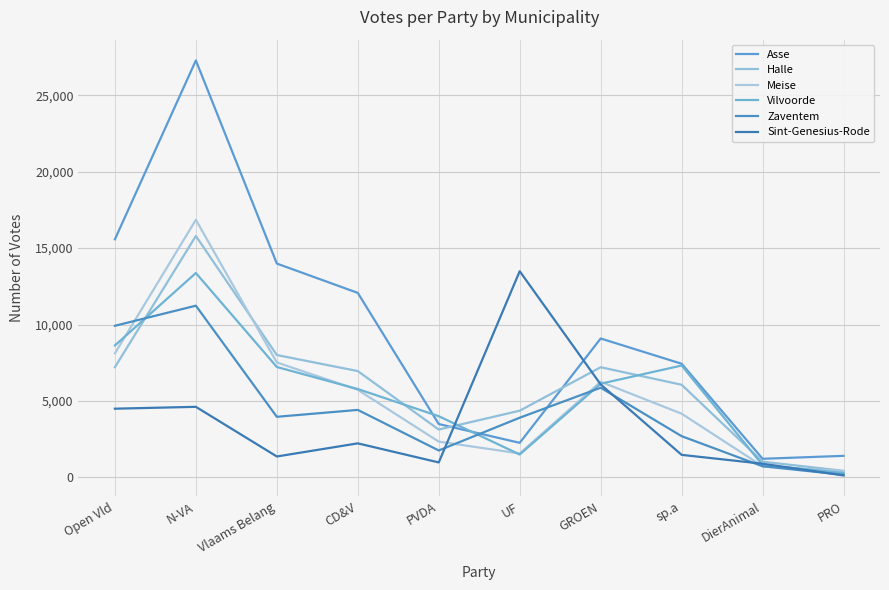

In Asse, how many points are higher than both neighbors (excluding endpoints)?

2